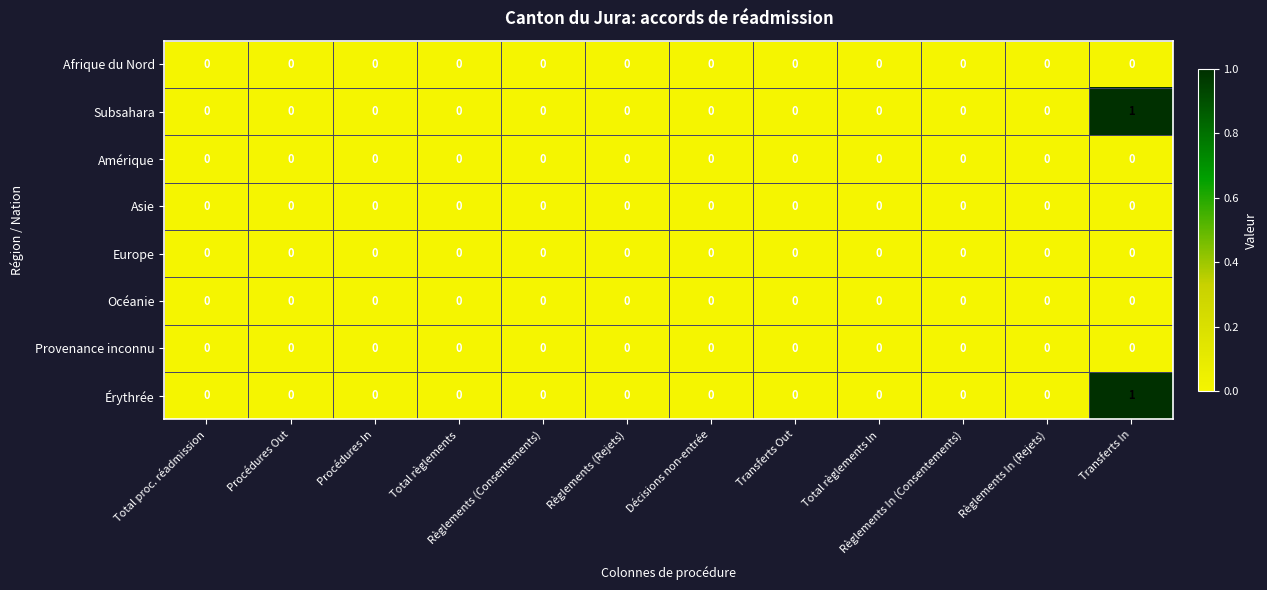

How many data points does each series have?

12